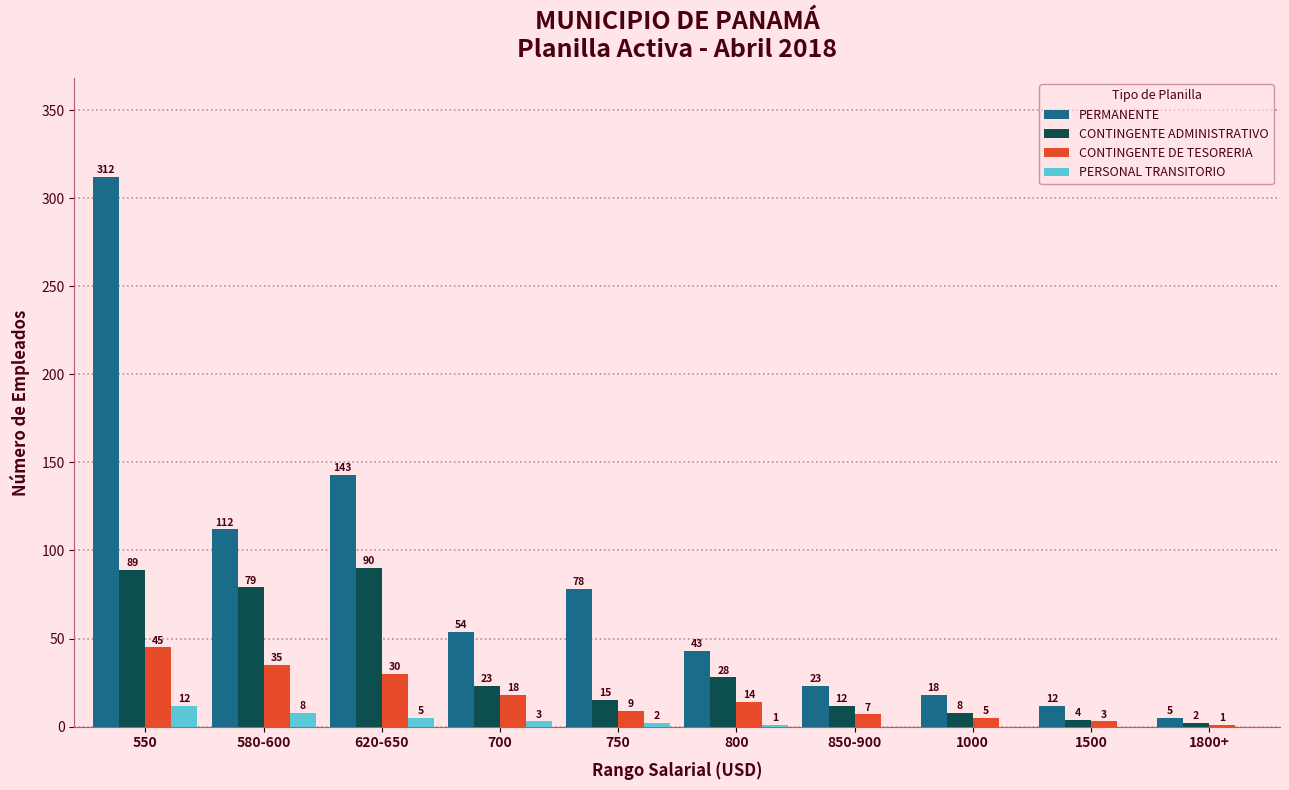

Are the bars grouped side by side (vs. stacked)?

Yes